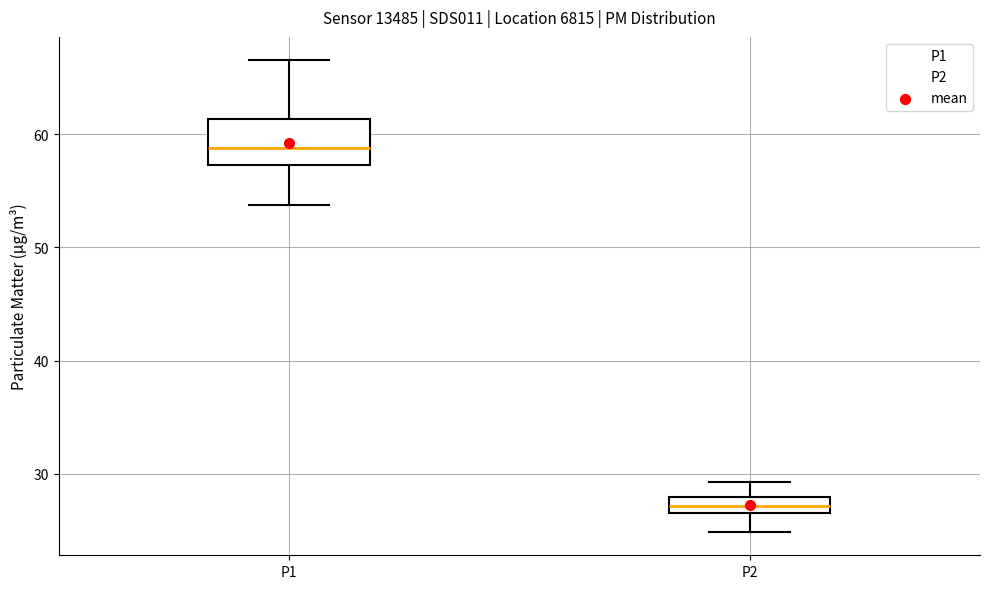

Which box's median line is the highest?

P1